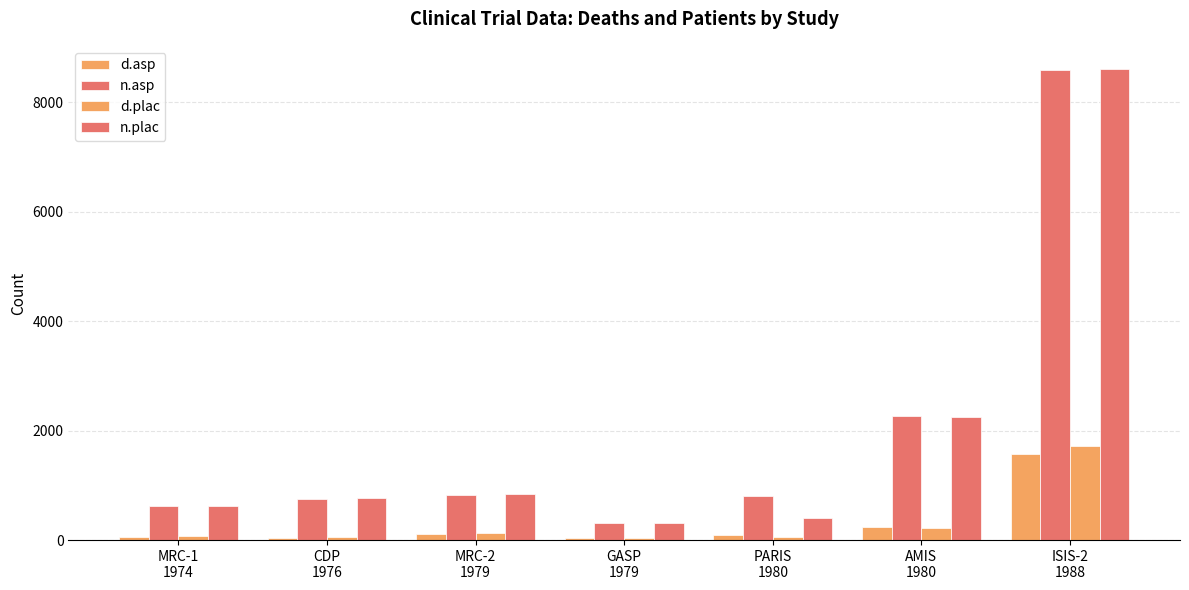

Reading left to right, what are all the values shown in this chart?

d.asp: MRC-1
1974=49	CDP
1976=44	MRC-2
1979=102	GASP
1979=32	PARIS
1980=85	AMIS
1980=246	ISIS-2
1988=1570
n.asp: MRC-1
1974=615	CDP
1976=758	MRC-2
1979=832	GASP
1979=317	PARIS
1980=810	AMIS
1980=2267	ISIS-2
1988=8587
d.plac: MRC-1
1974=67	CDP
1976=64	MRC-2
1979=126	GASP
1979=38	PARIS
1980=52	AMIS
1980=219	ISIS-2
1988=1720
n.plac: MRC-1
1974=624	CDP
1976=771	MRC-2
1979=850	GASP
1979=309	PARIS
1980=406	AMIS
1980=2257	ISIS-2
1988=8600